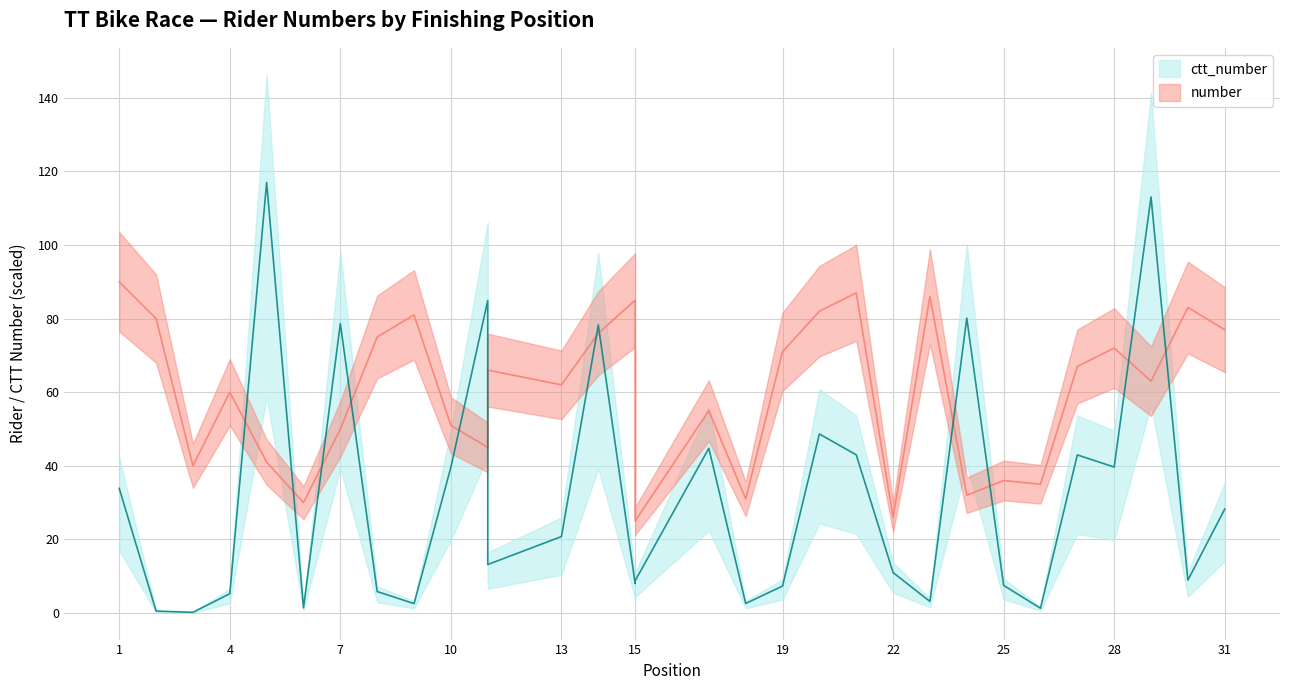

Is it true that ctt_number equals 0.7 at 6?

False